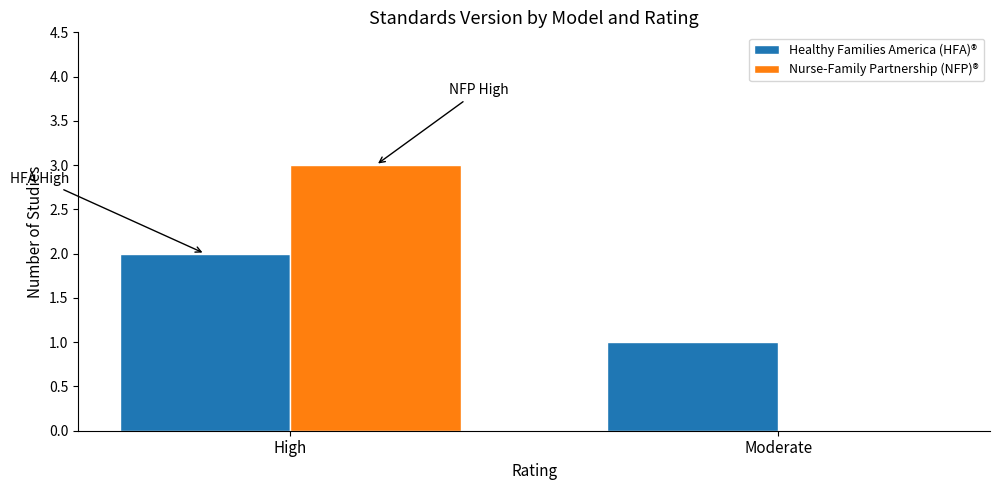

How many groups of bars are there?

2